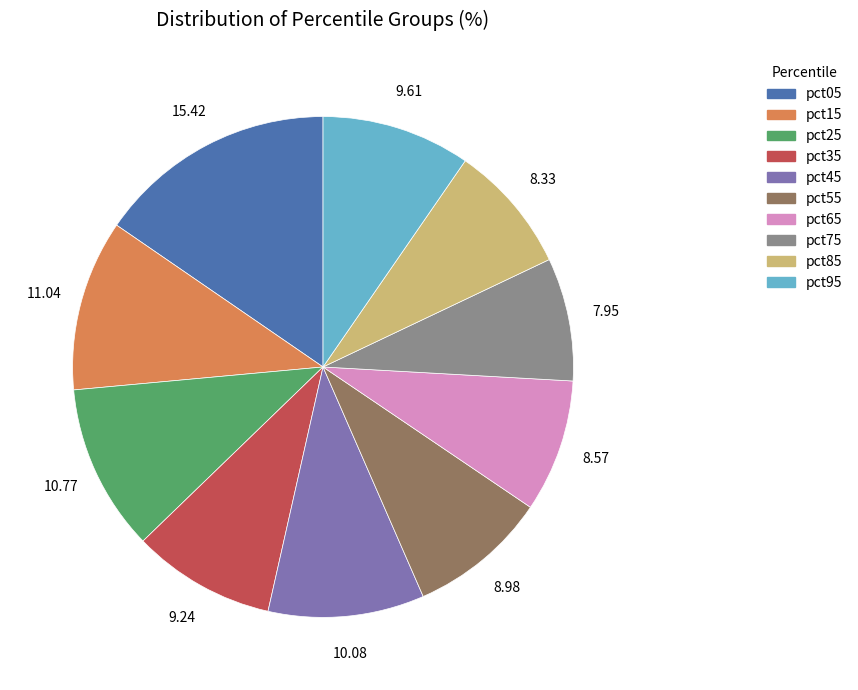

Do pct35 and pct75 together represent more than half of the pie?

No